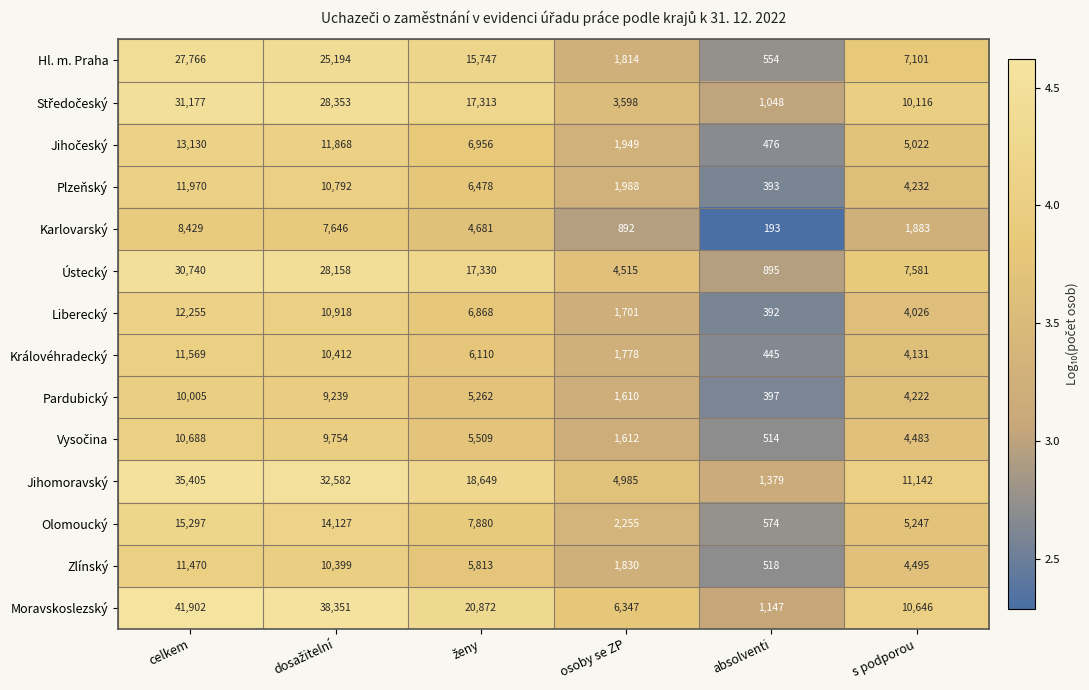

Read the Karlovarský value at celkem.

8429